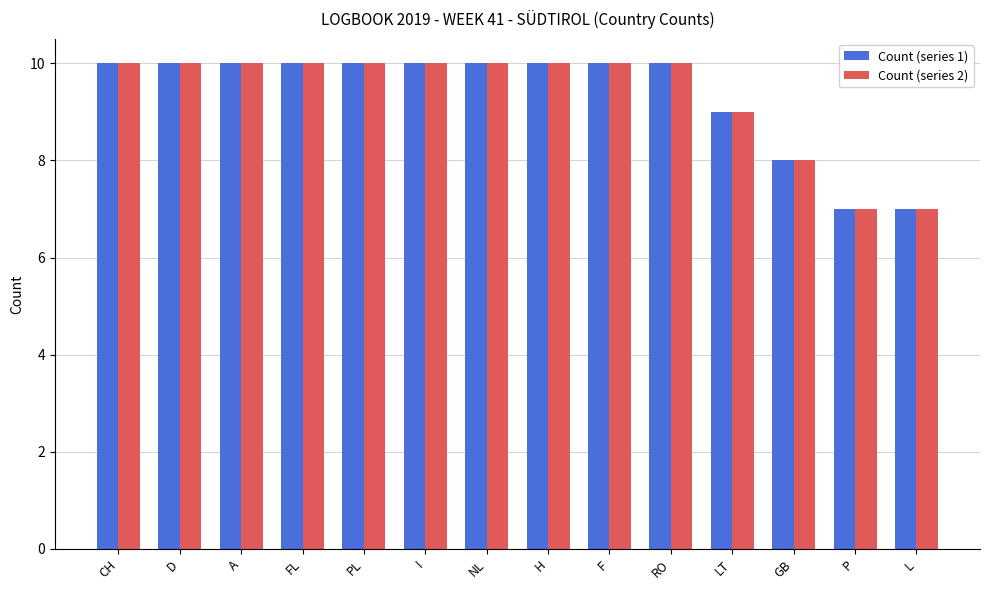

Is it true that Count (series 2) equals 17 at F?

False